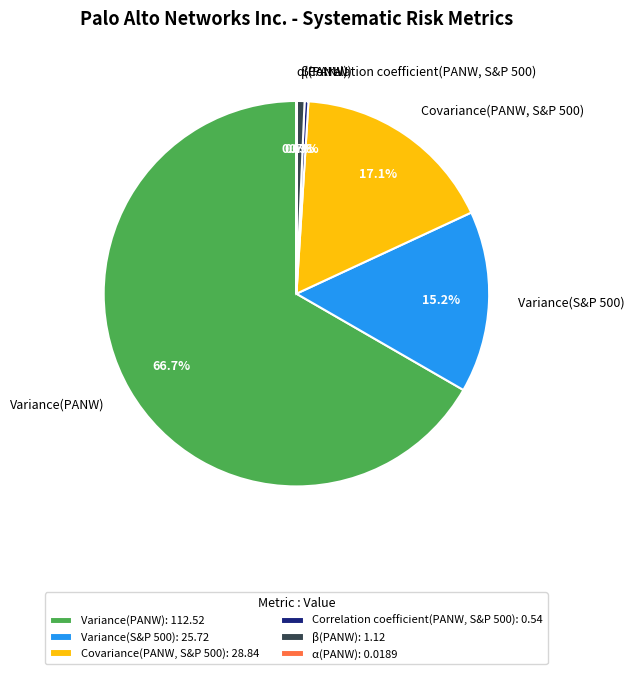

Which has a higher value, Variance(S&P 500) or Variance(PANW)?

Variance(PANW)